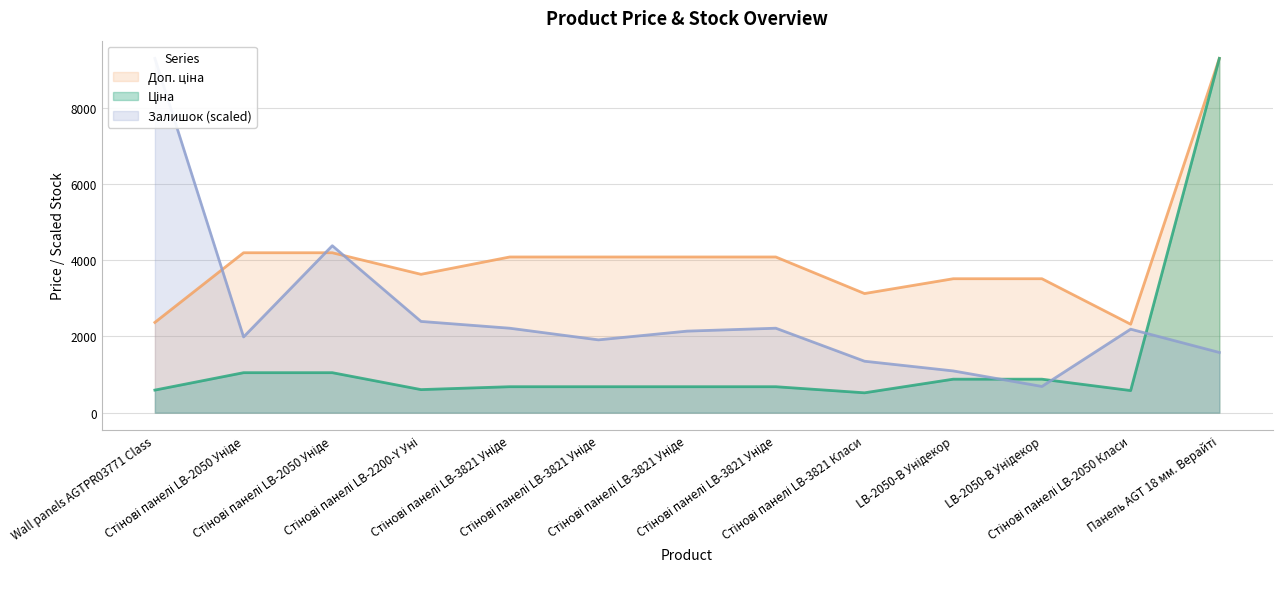

The value of Залишок at Стінові панелі LB-3821 Уніде is 2214.4. True or false?

True